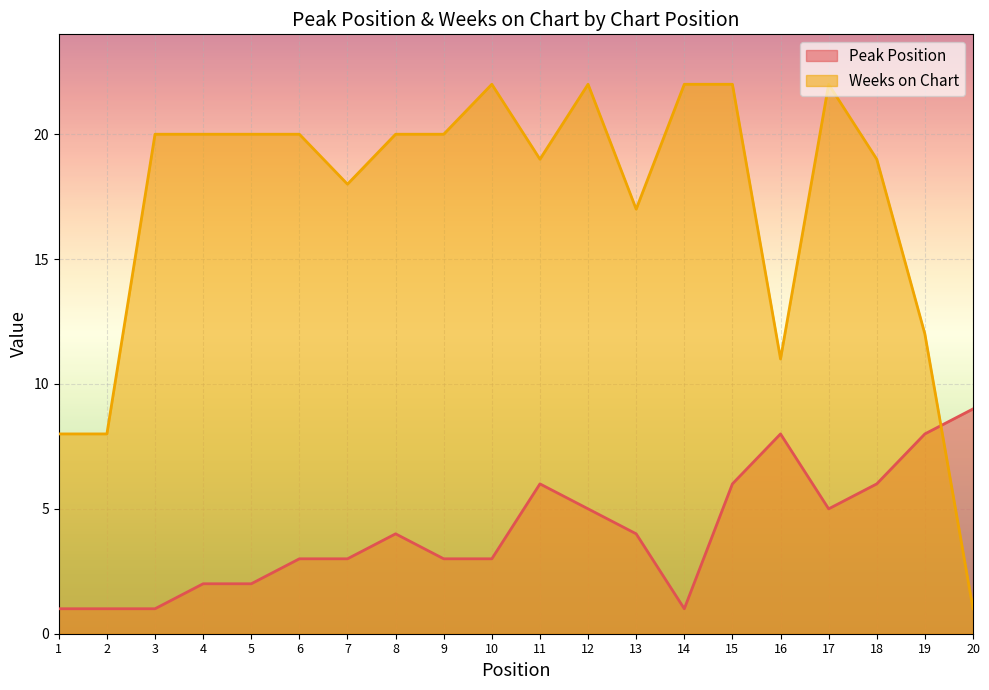

How many lines are shown in the chart?

2